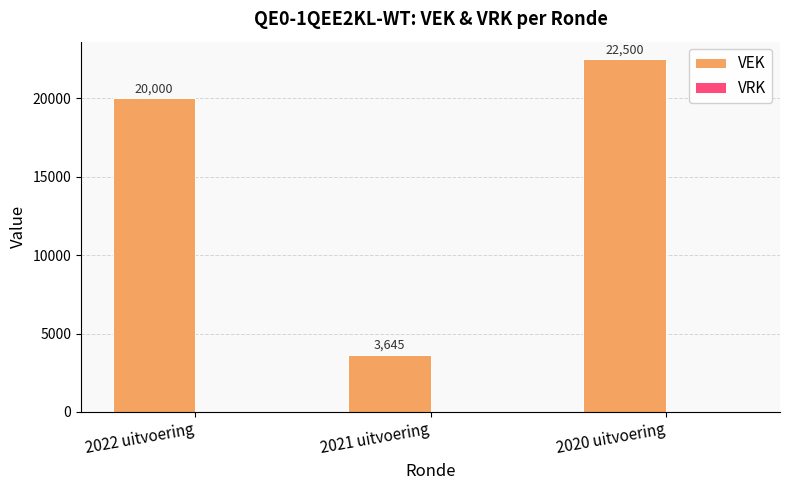

Rank the categories by value from lowest to highest.

2021 uitvoering, 2022 uitvoering, 2020 uitvoering